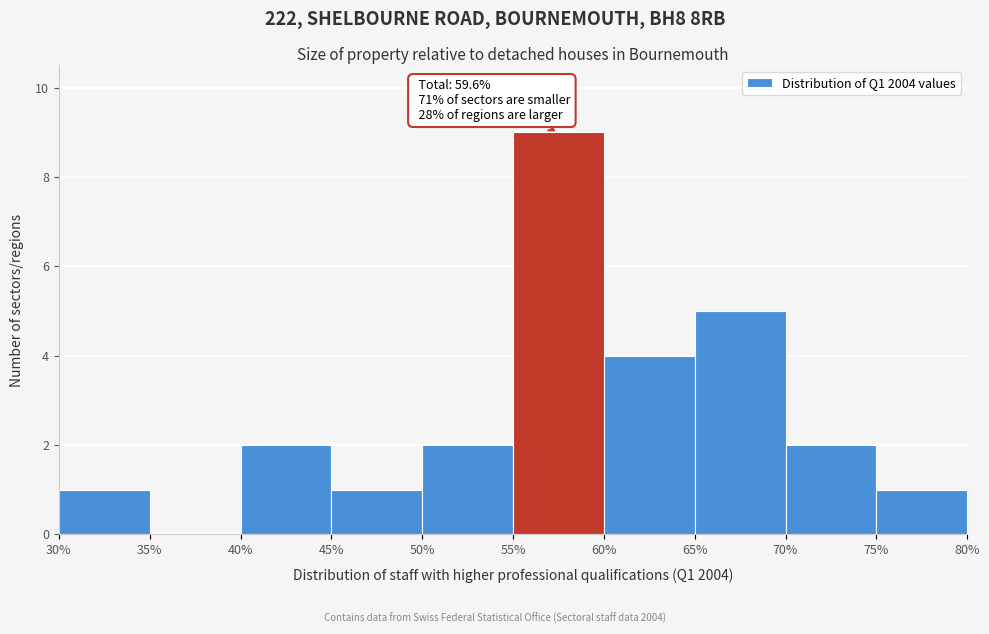

Which range on the x-axis has the tallest bar?

55% to 60%